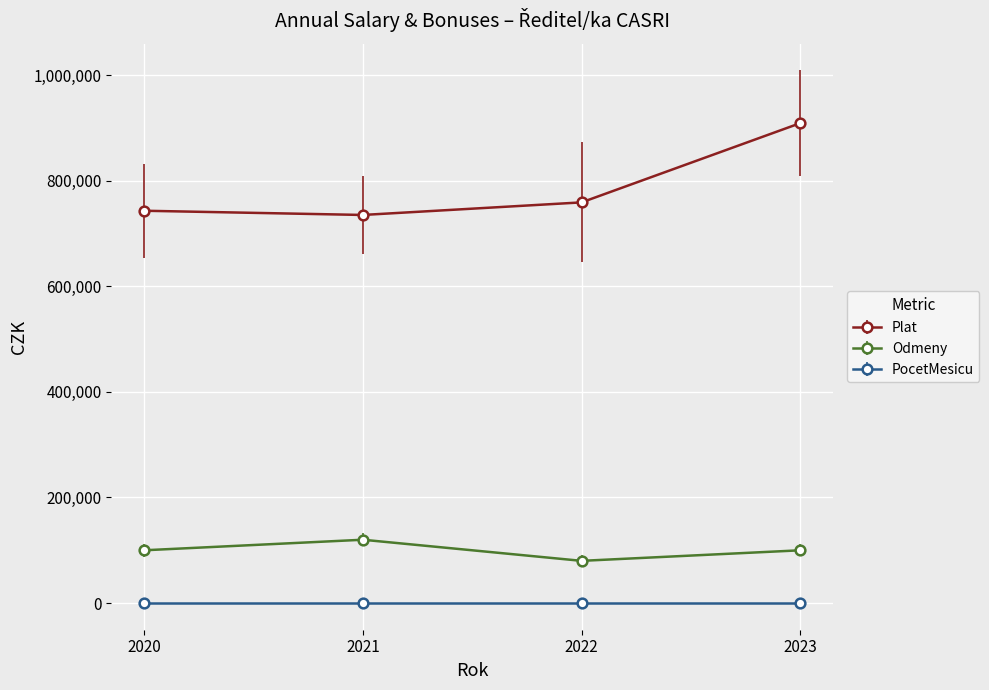

At which category does Odmeny reach its first local peak?

2021